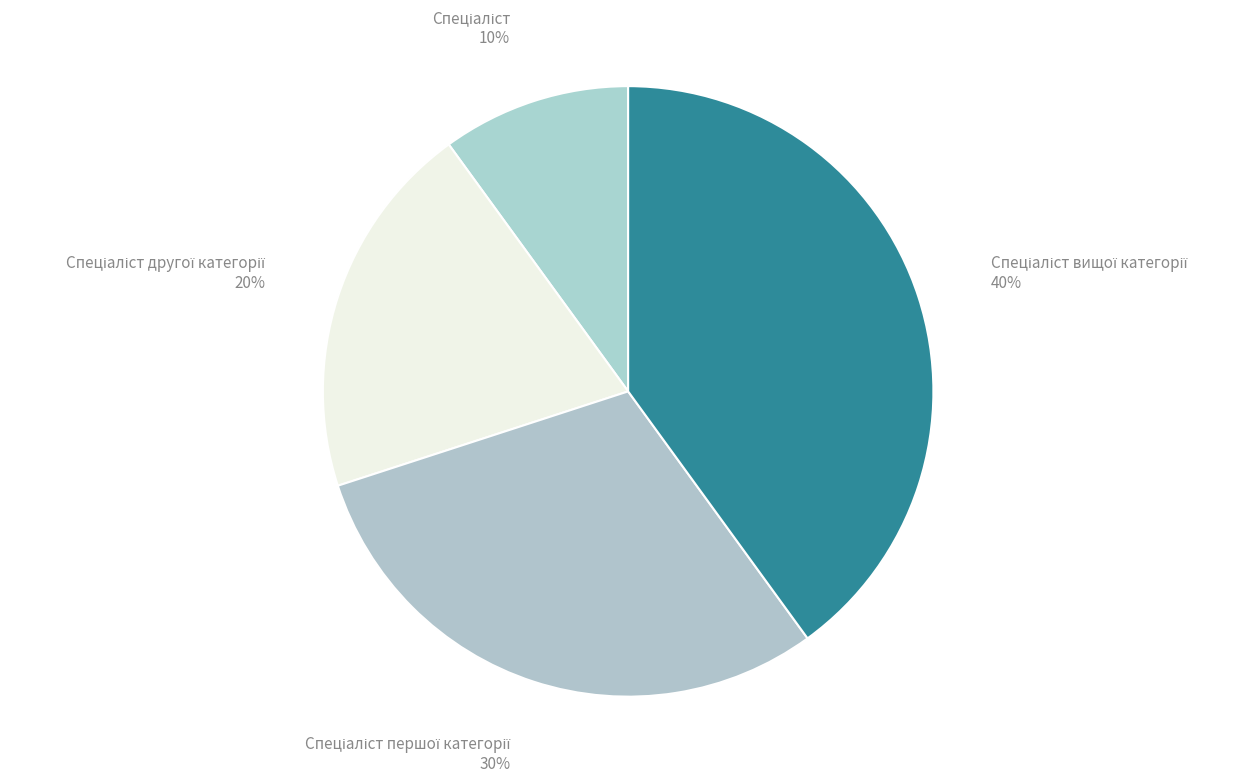

Is there any slice that represents more than half of the pie?

No